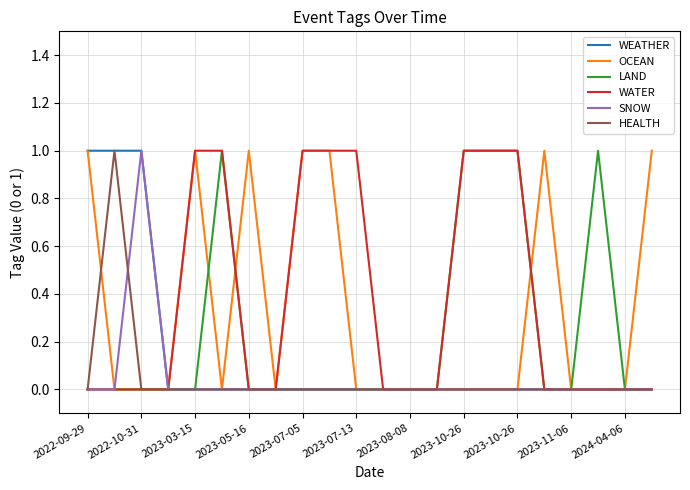

Reading left to right, extract all data points from this chart.

WEATHER: 1	1	1	0	0	0	0	0	0	0	0	0	0	0	0	0	0	0	0	0	0	0
OCEAN: 1	0	0	0	1	0	1	0	1	1	0	0	0	0	0	0	0	1	0	0	0	1
LAND: 0	0	0	0	0	1	0	0	0	0	0	0	0	0	1	1	1	0	0	1	0	0
WATER: 0	0	0	0	1	1	0	0	1	1	1	0	0	0	1	1	1	0	0	0	0	0
SNOW: 0	0	1	0	0	0	0	0	0	0	0	0	0	0	0	0	0	0	0	0	0	0
HEALTH: 0	1	0	0	0	0	0	0	0	0	0	0	0	0	0	0	0	0	0	0	0	0